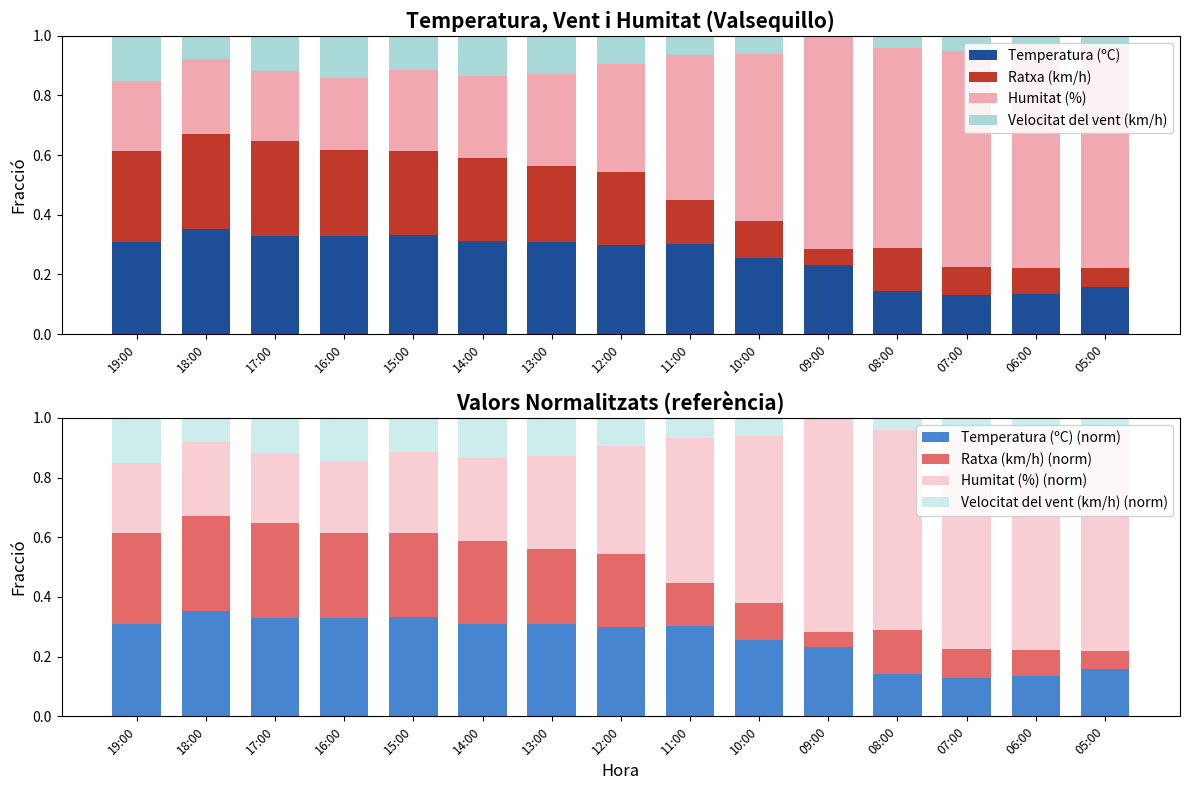

The value of Temperatura (ºC) at 17:00 is 0.5. True or false?

False